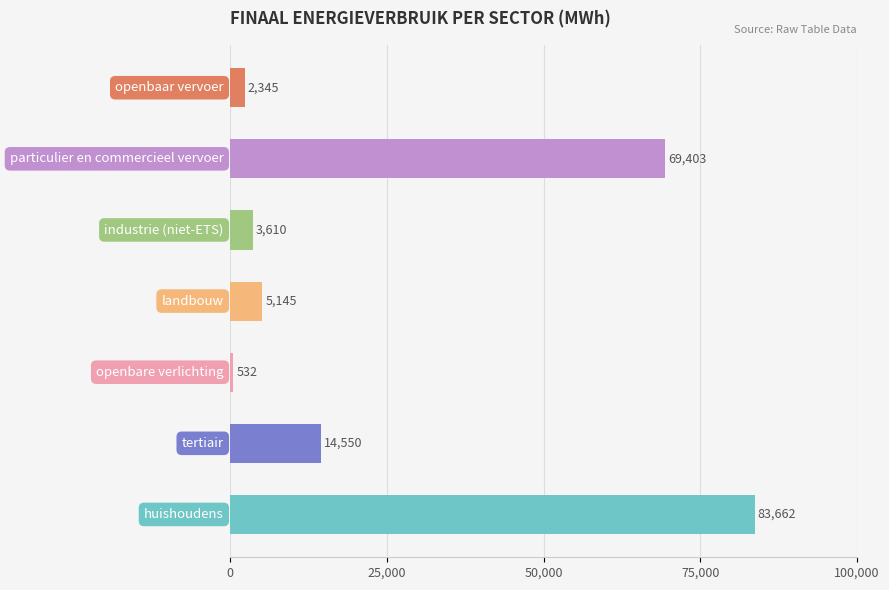

Does the chart contain stacked bars?

No